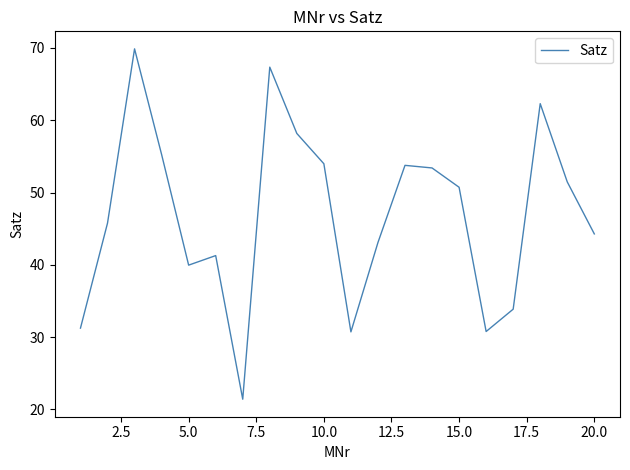

What is the maximum value shown in the chart?

69.9